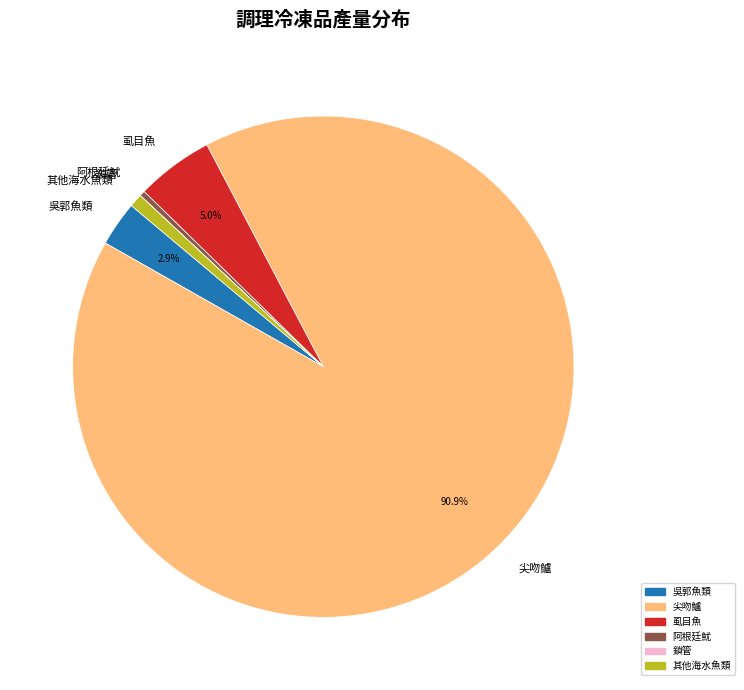

Which slice is the largest?

尖吻鱸